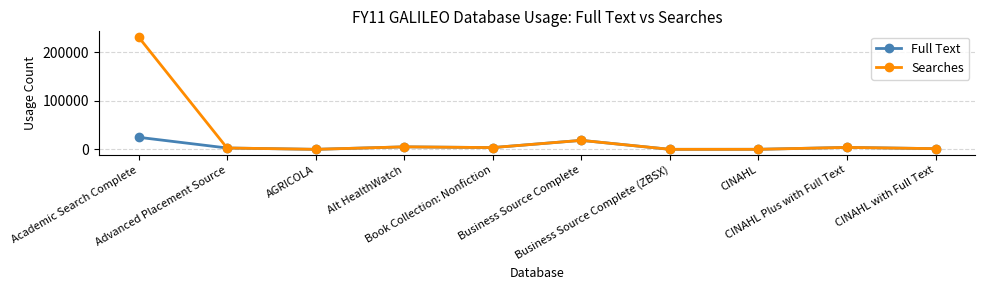

Count the number of categories in the chart.

10